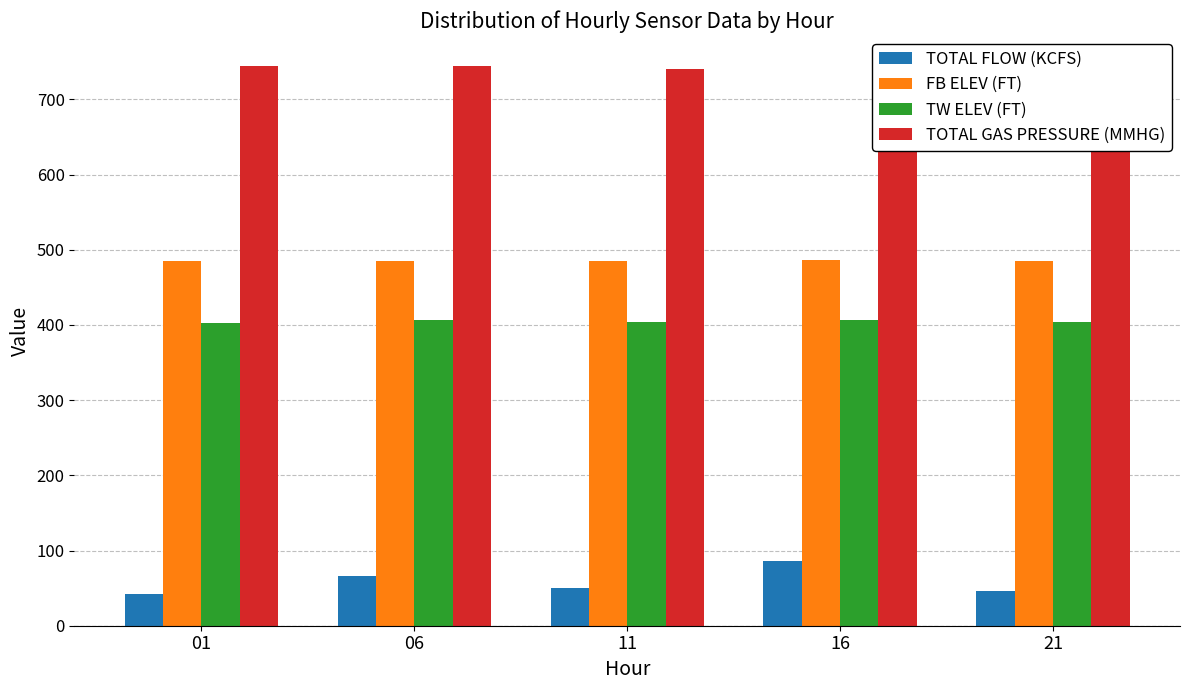

Rank the categories by TOTAL GAS PRESSURE (MMHG) value from lowest to highest.

11, 16, 01, 06, 21